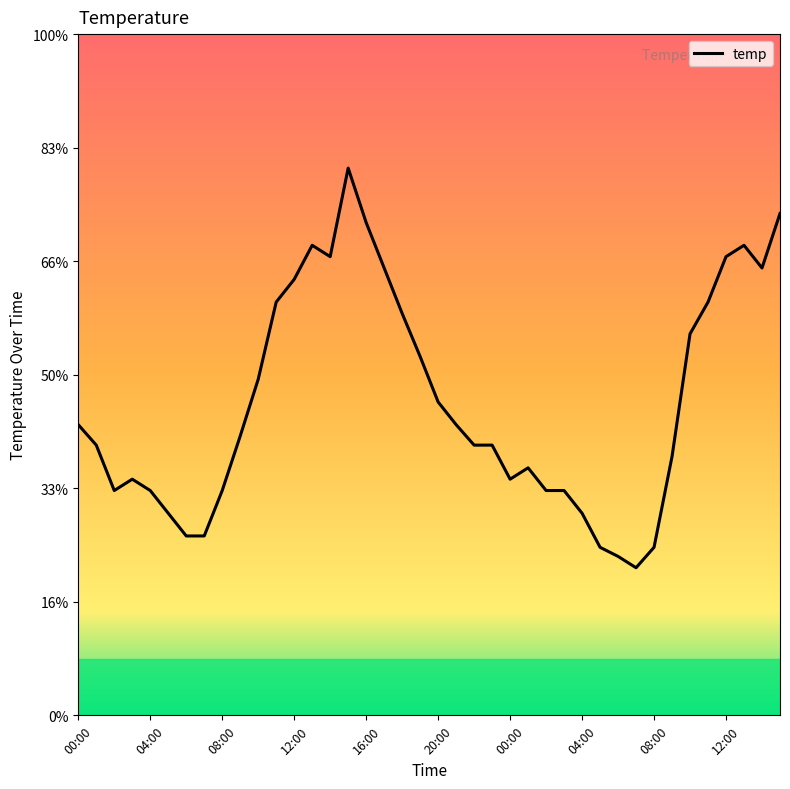

Is this an area chart (filled region under the line)?

No